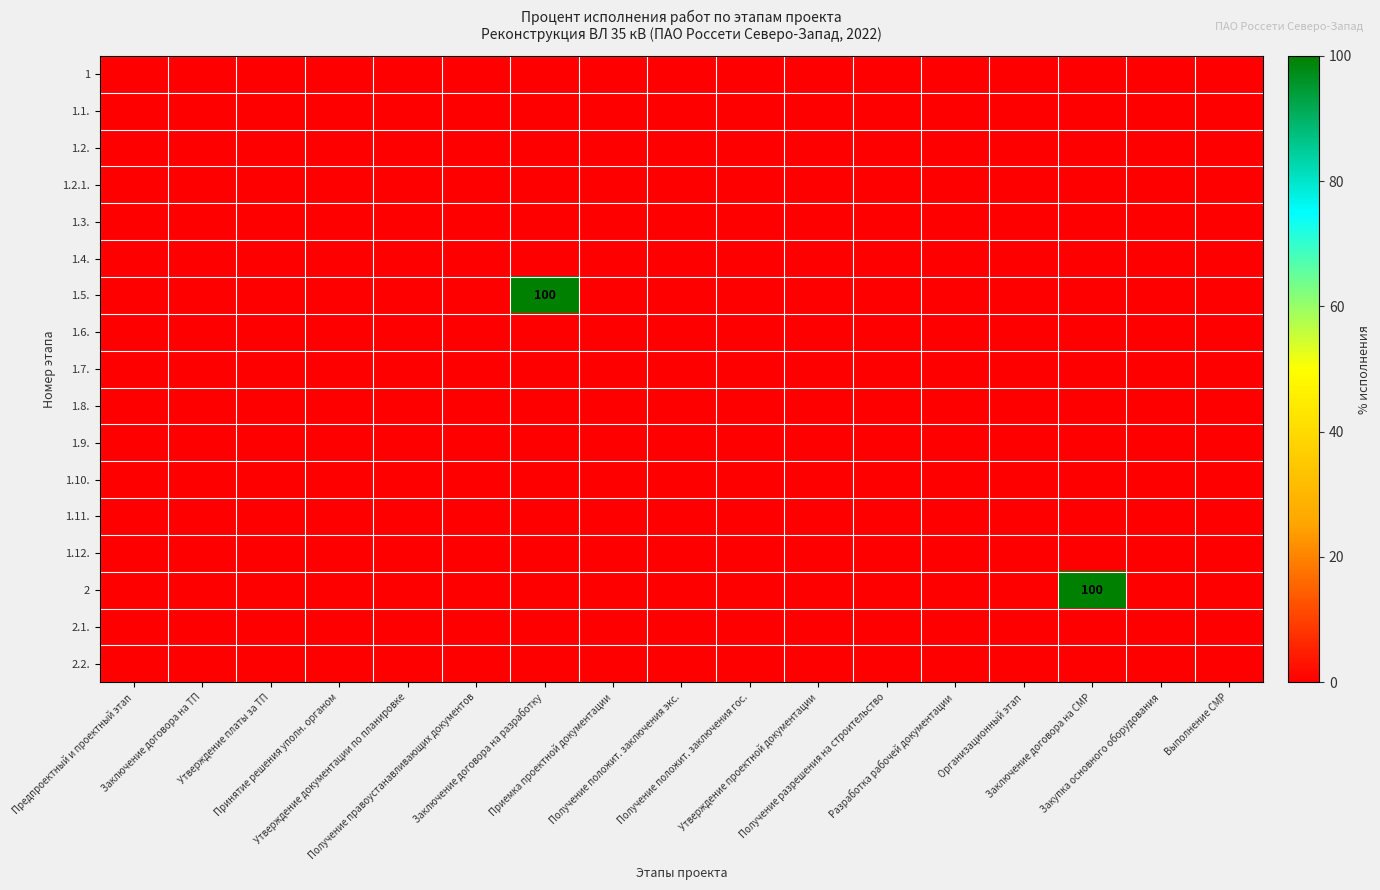

List the series in order of their peak value, lowest first.

1, 1.1., 1.2., 1.2.1., 1.3., 1.4., 1.6., 1.7., 1.8., 1.9., 1.10., 1.11., 1.12., 2.1., 2.2., 1.5., 2